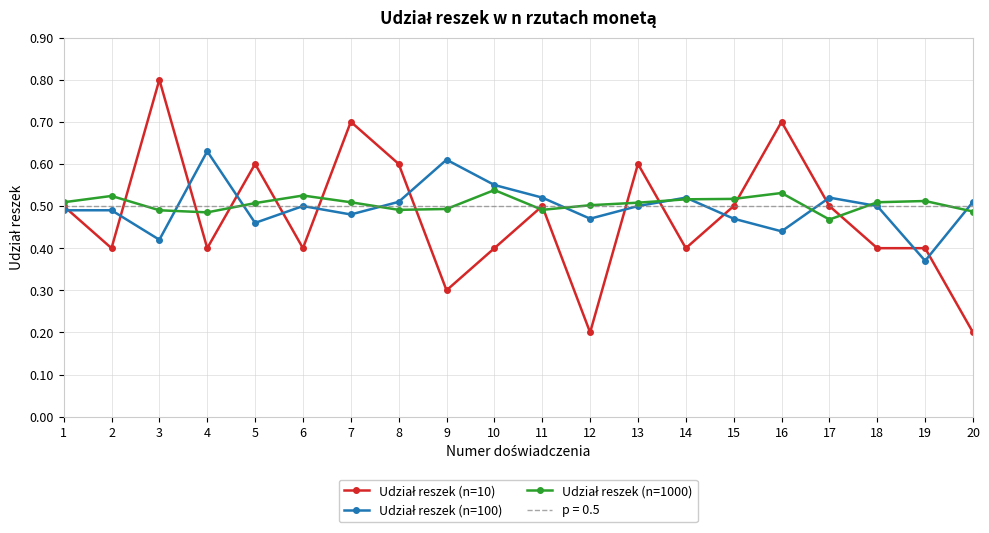

Rank the series at 10 from lowest to highest value.

Udział reszek (n=10), Udział reszek (n=1000), Udział reszek (n=100)